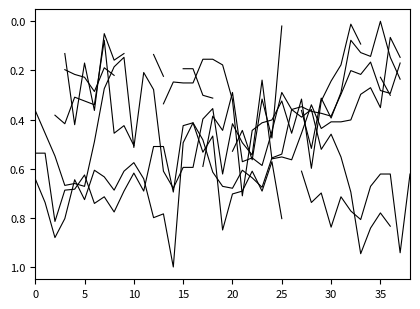

At 25, list the series in order from largest to smallest.

col_5, col_8, col_4, col_9, col_11, col_10